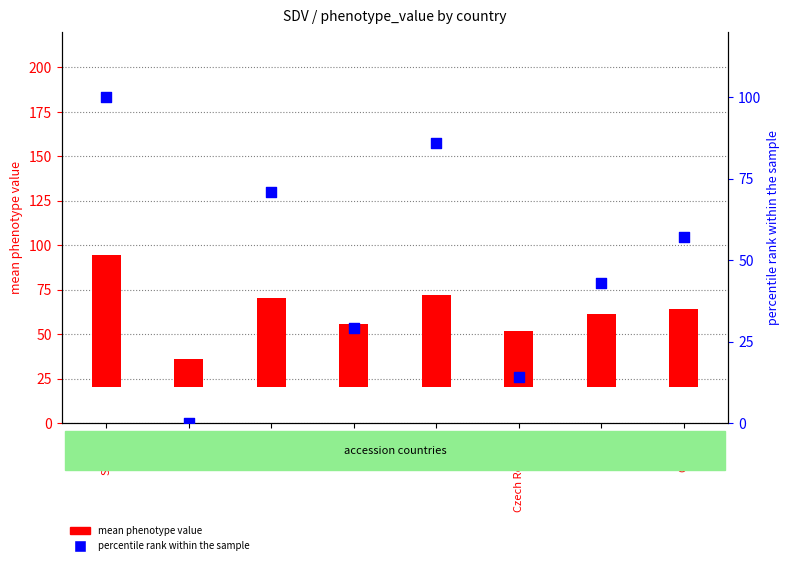

Which series contains the highest Y value?

percentile rank within the sample